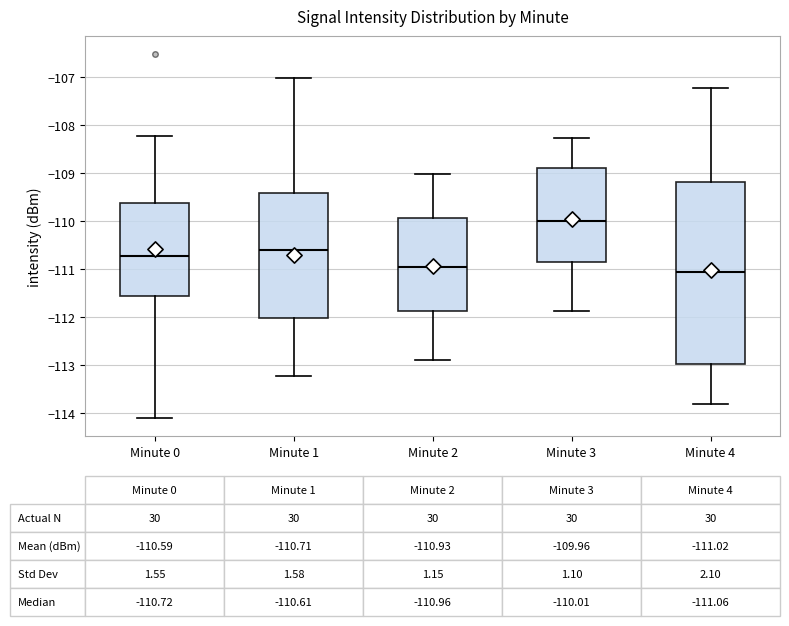

Which box has the lowest median line?

Minute 4